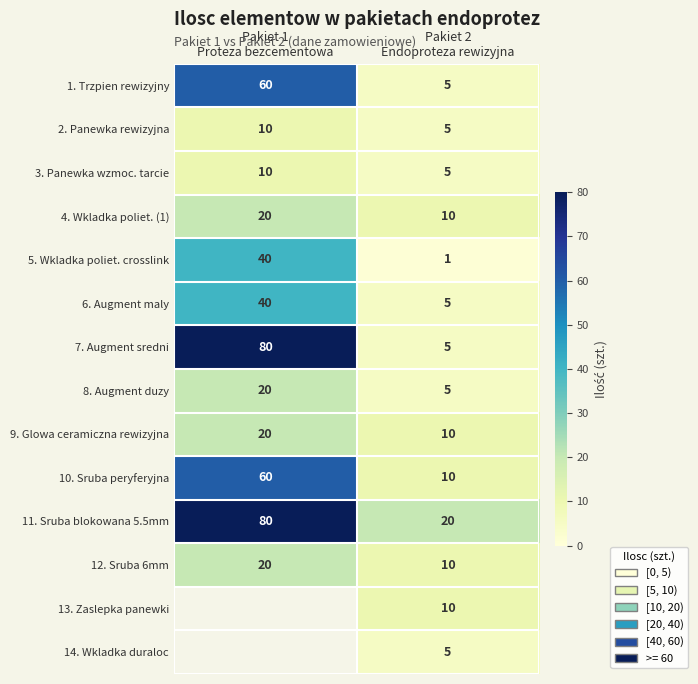

What is the average value of the 11. Sruba blokowana 5.5mm series?

50